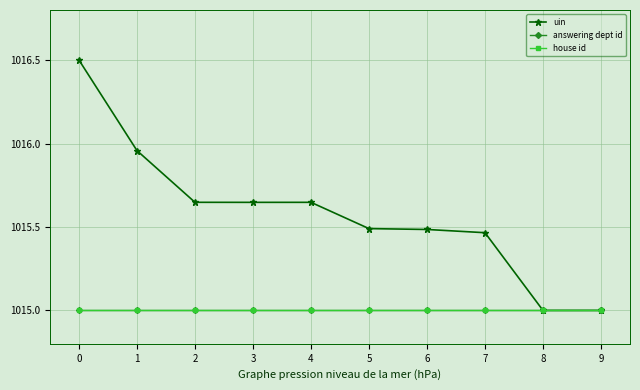

What is the difference between the uin values at 1 and 4?

0.3